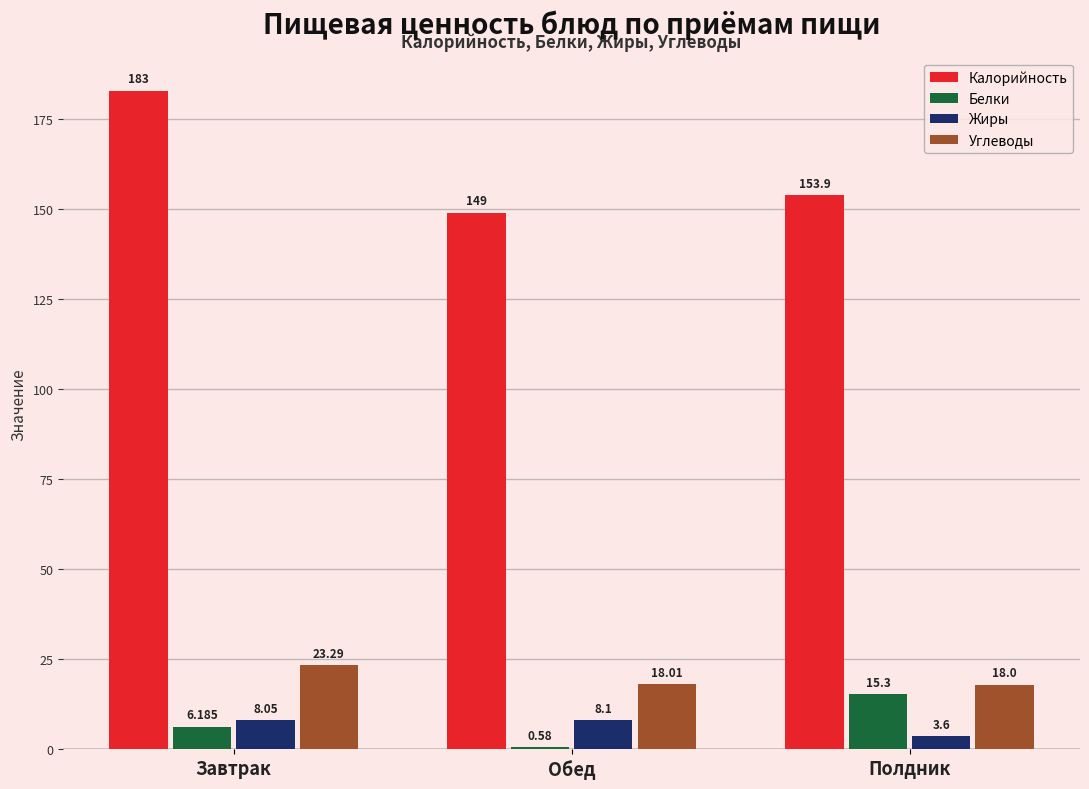

Which series has the largest total across all categories?

Калорийность